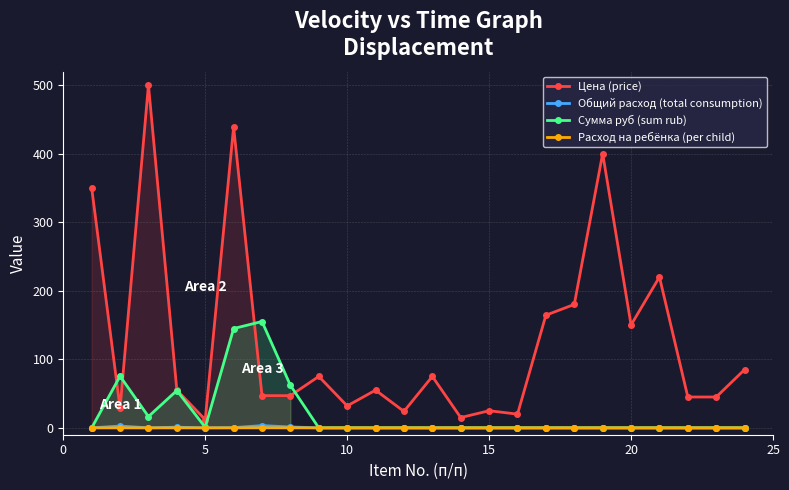

What is the greatest value displayed?

500.0